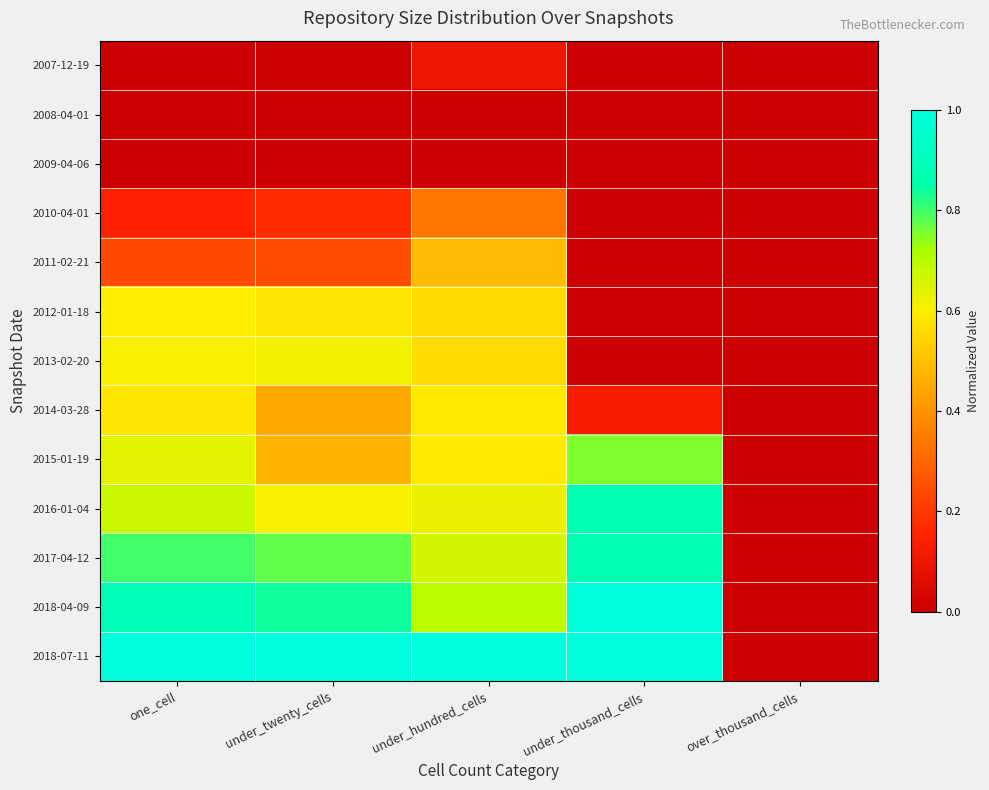

Between under_thousand_cells and one_cell, which is larger?

one_cell